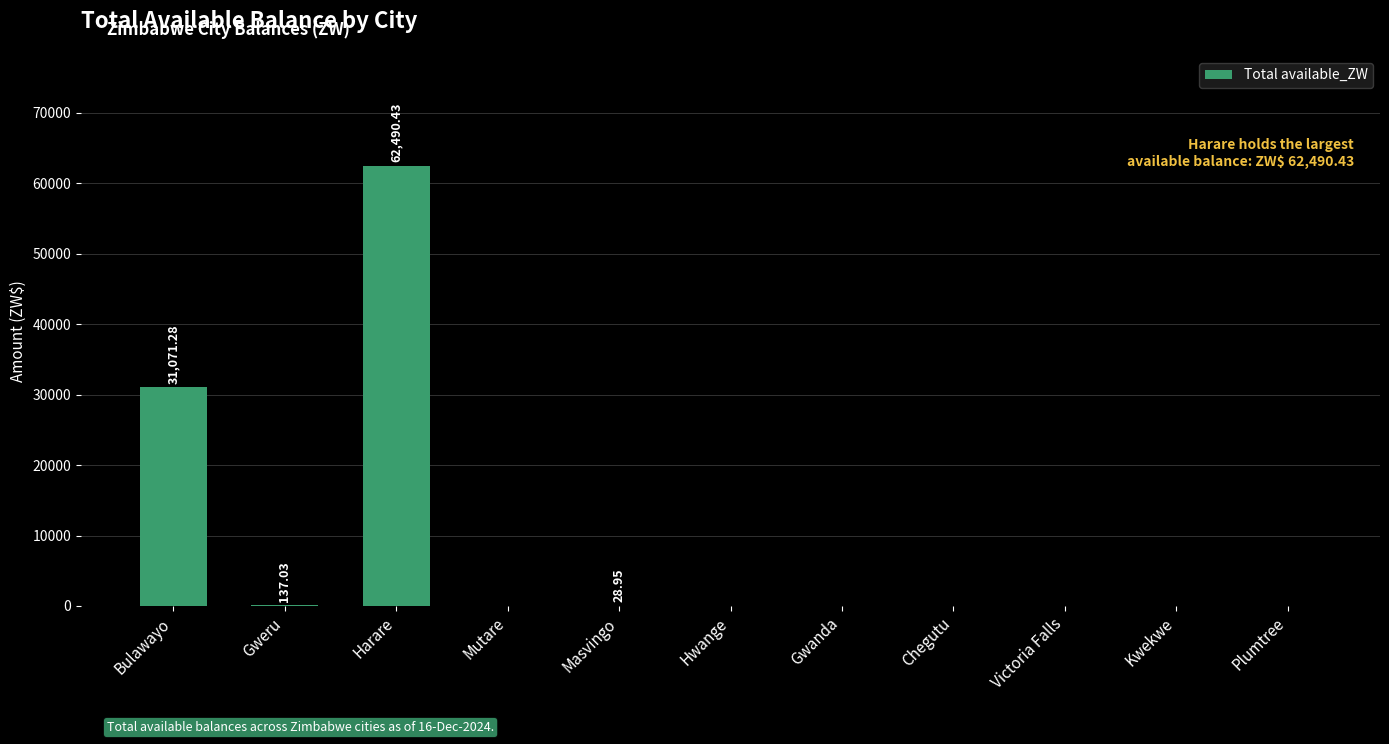

What is the sum of the values at Bulawayo and Victoria Falls?

31071.3